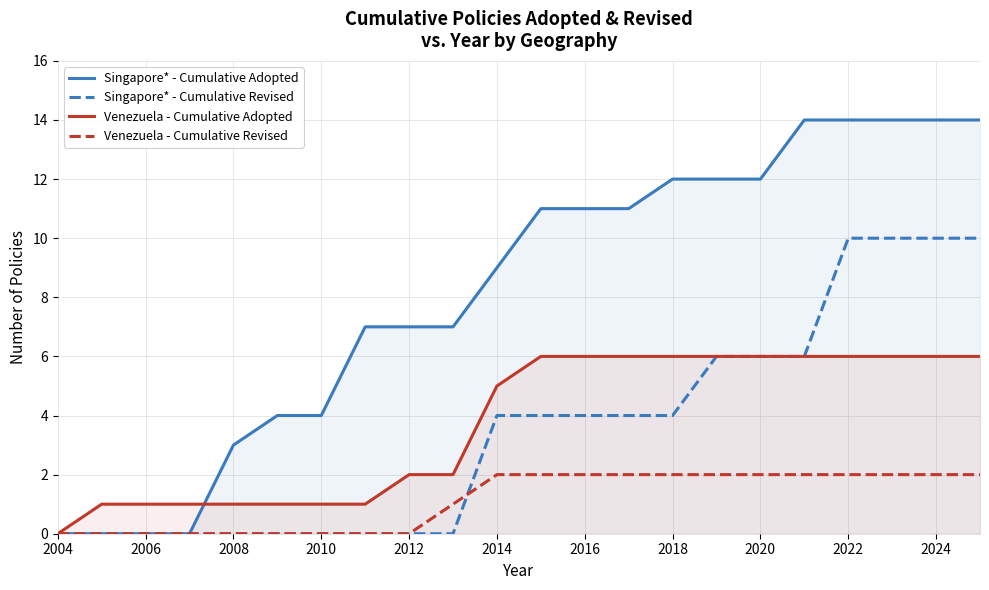

After their last crossing, which series has the higher values: Singapore* - Cumulative Adopted or Venezuela - Cumulative Adopted?

Singapore* - Cumulative Adopted